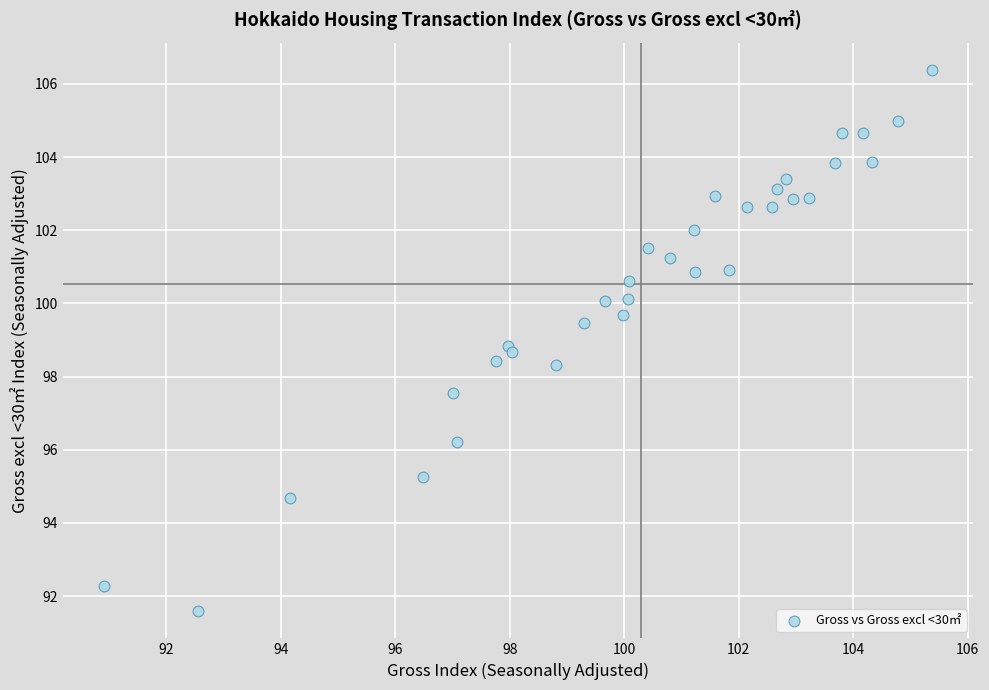

What is the range of X values (max minus min)?

14.5